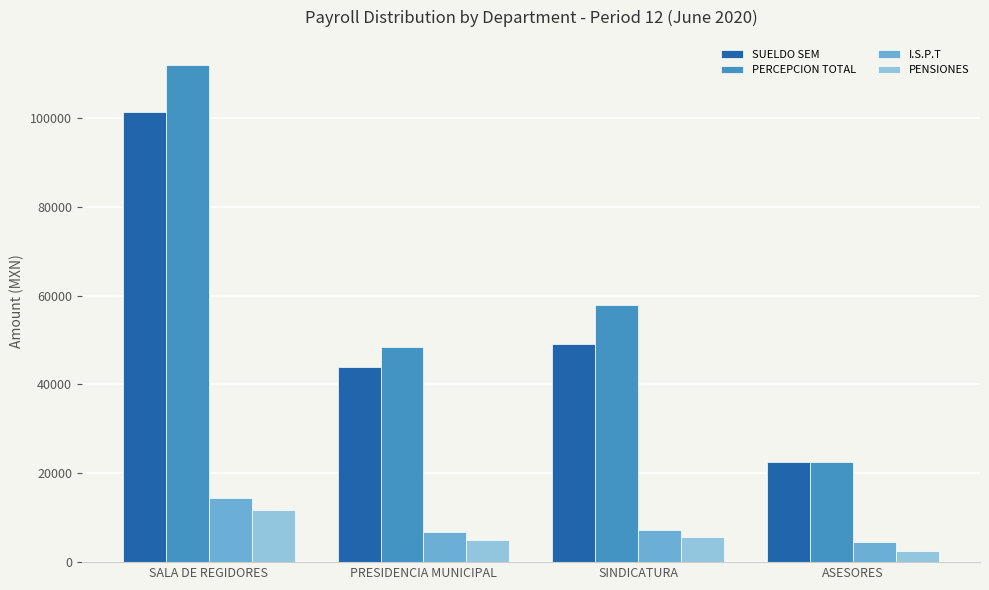

What is the difference between the PENSIONES values at SINDICATURA and ASESORES?

3044.5